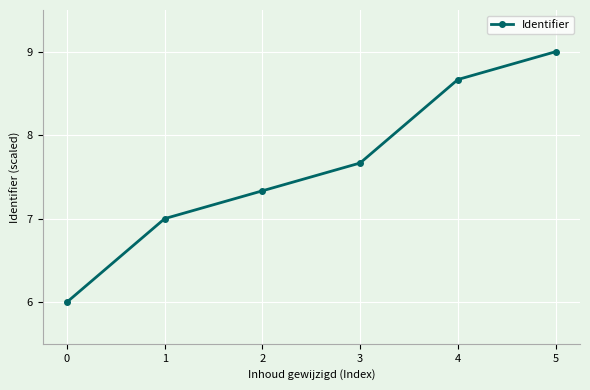

What is the smallest value displayed?

6.0